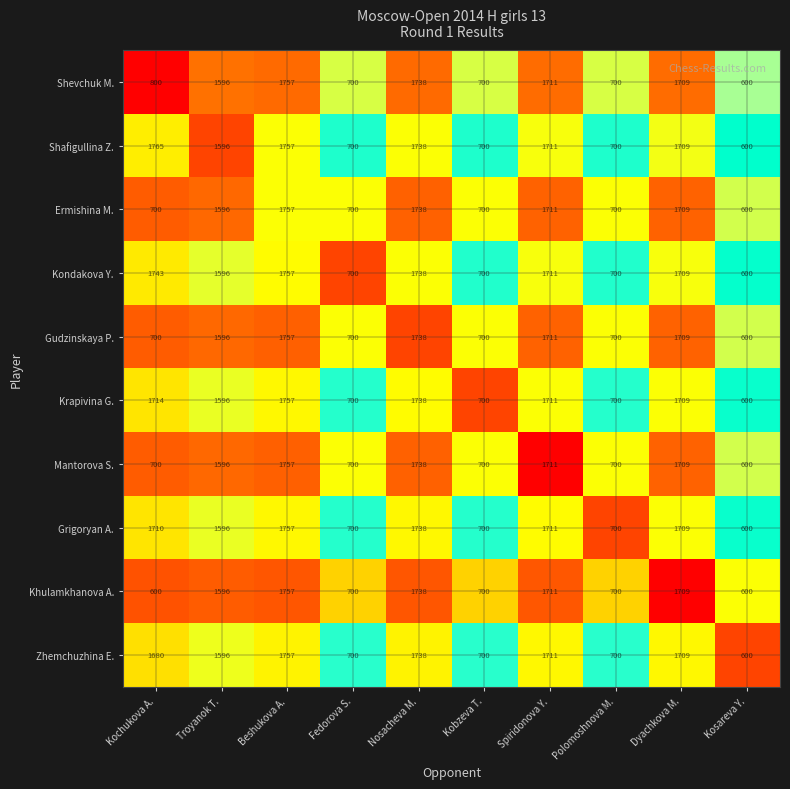

At which label is Grigoryan A. closest to 1178?

Troyanok T.